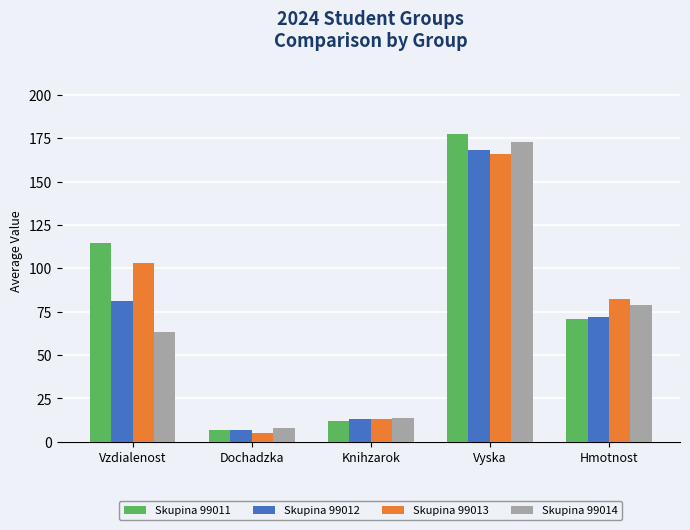

Is it true that Skupina 99013 equals 103.2 at Vzdialenost?

True